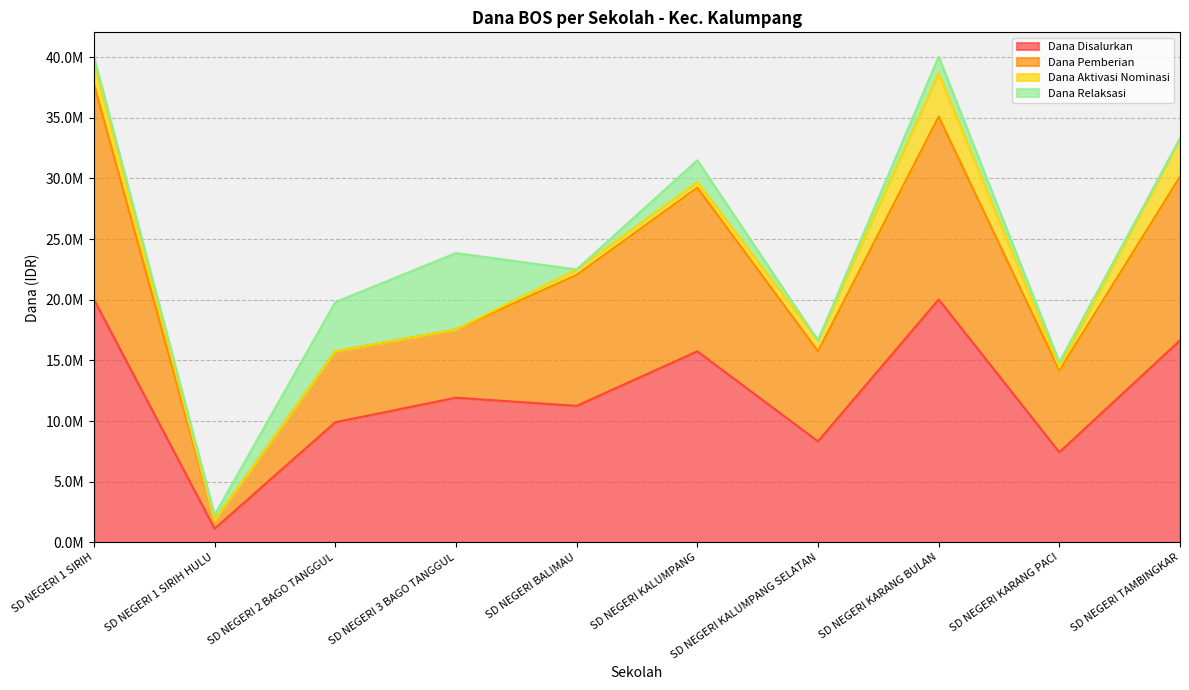

True or false: Dana Disalurkan has a value of 20025000 at SD NEGERI KARANG BULAN.

True